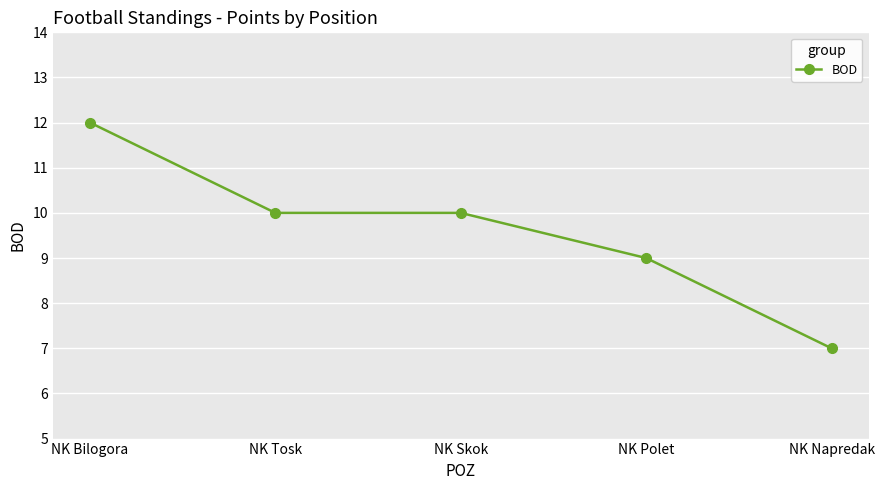

Which has a higher value, NK Bilogora or NK Polet?

NK Bilogora